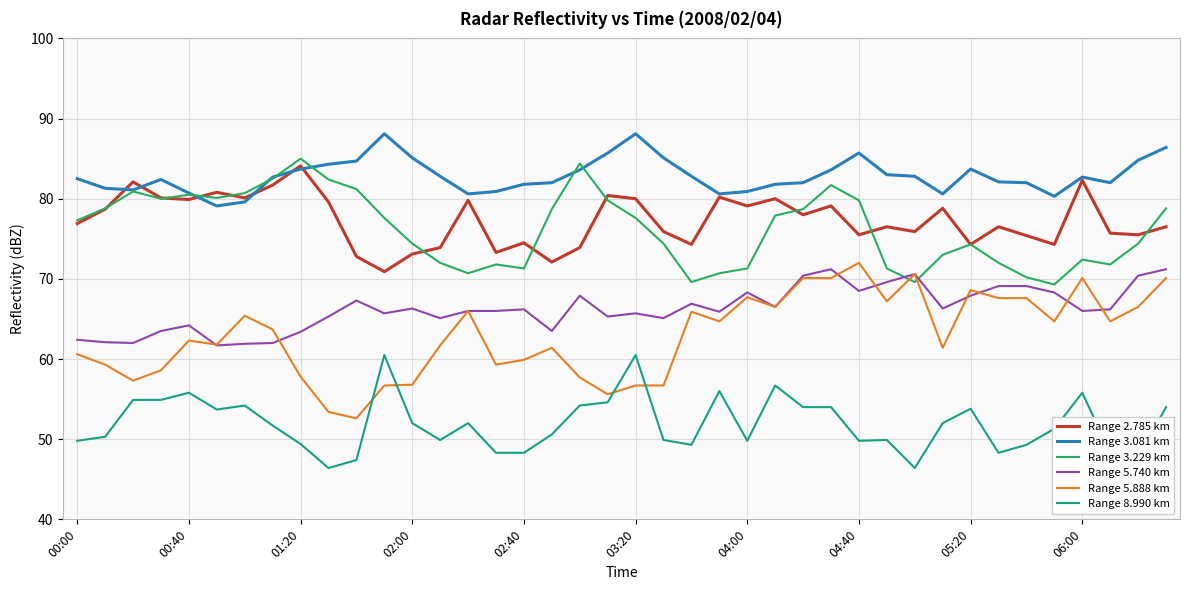

True or false: Range 5.740 km and Range 3.081 km intersect in this chart.

False